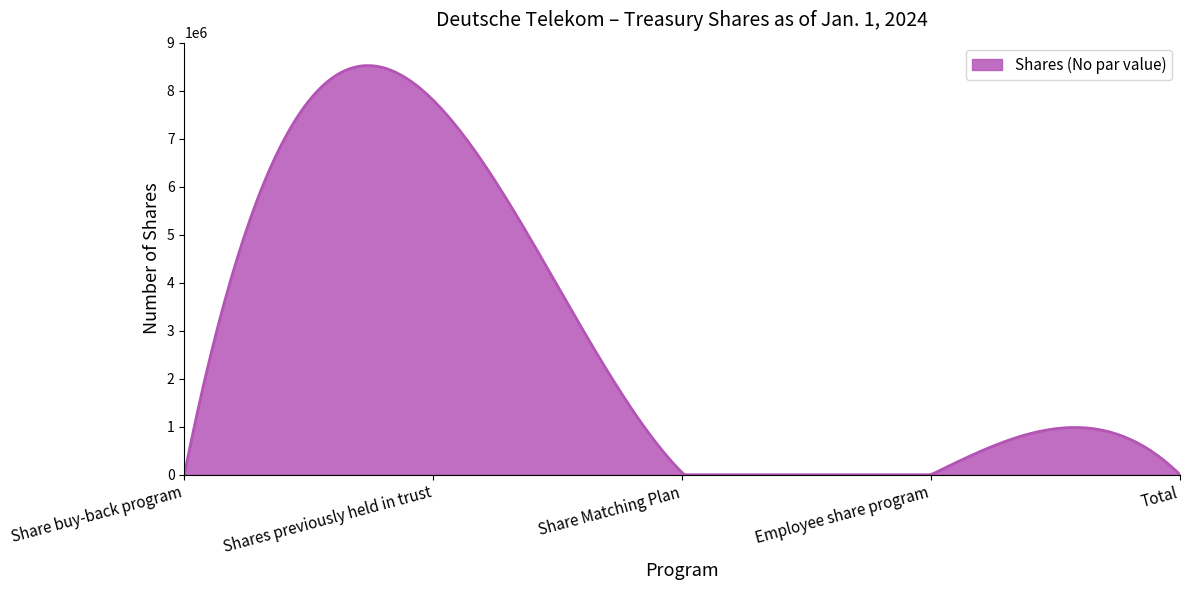

How many lines are shown in the chart?

1